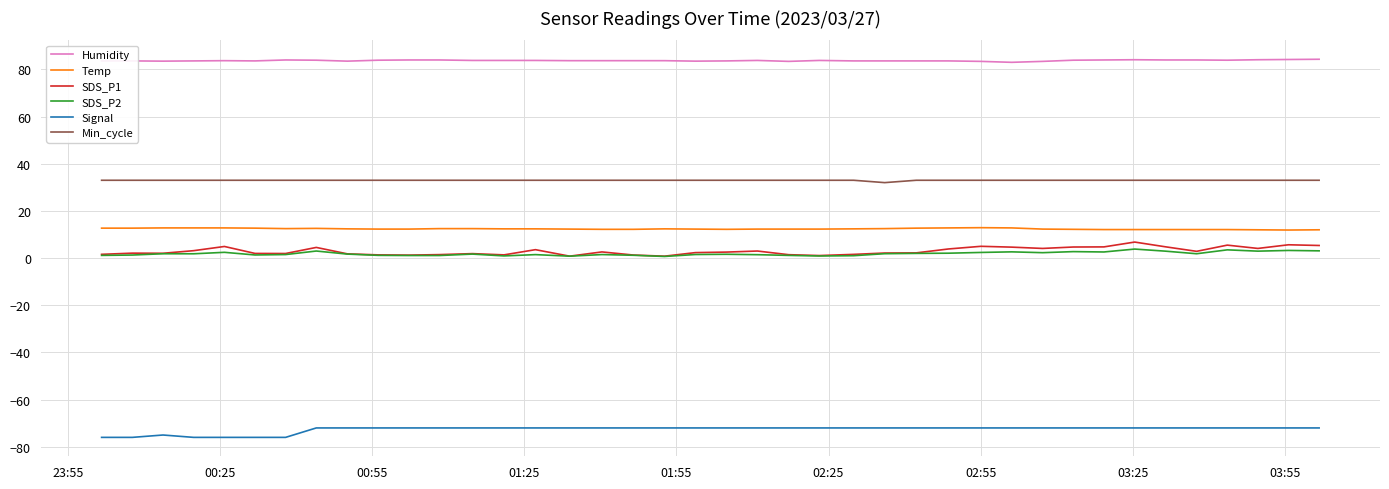

What is the difference between the maximum and minimum values in the Min_cycle series?

1.0